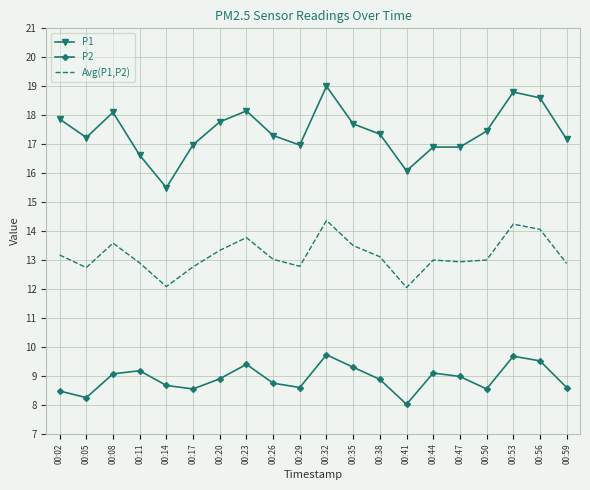

True or false: Avg(P1,P2) has a value of 3.0 at 00:47.

False